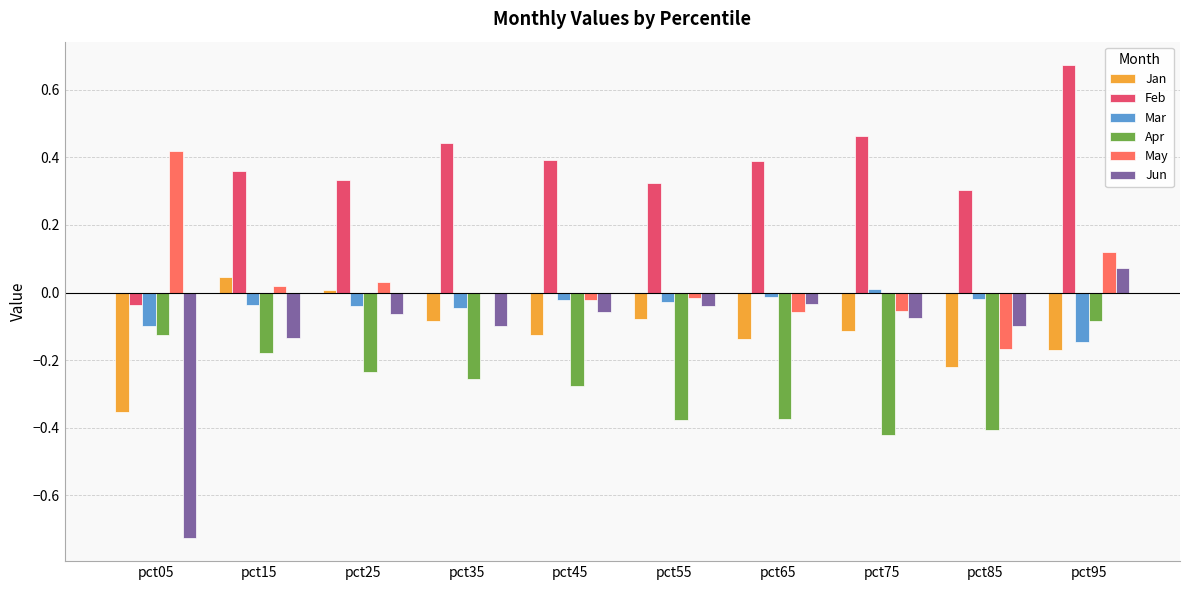

True or false: Mar has a value of -0.3 at pct95.

False